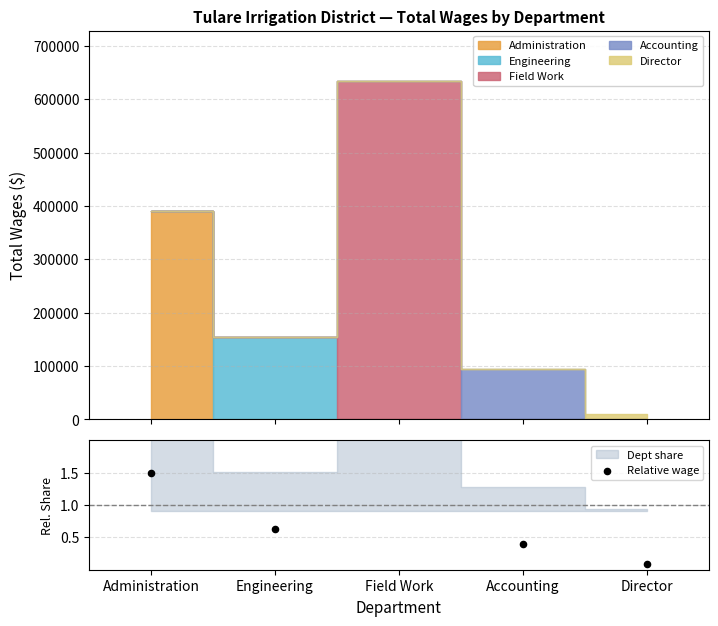

Which has a higher value, Field Work or Engineering?

Field Work